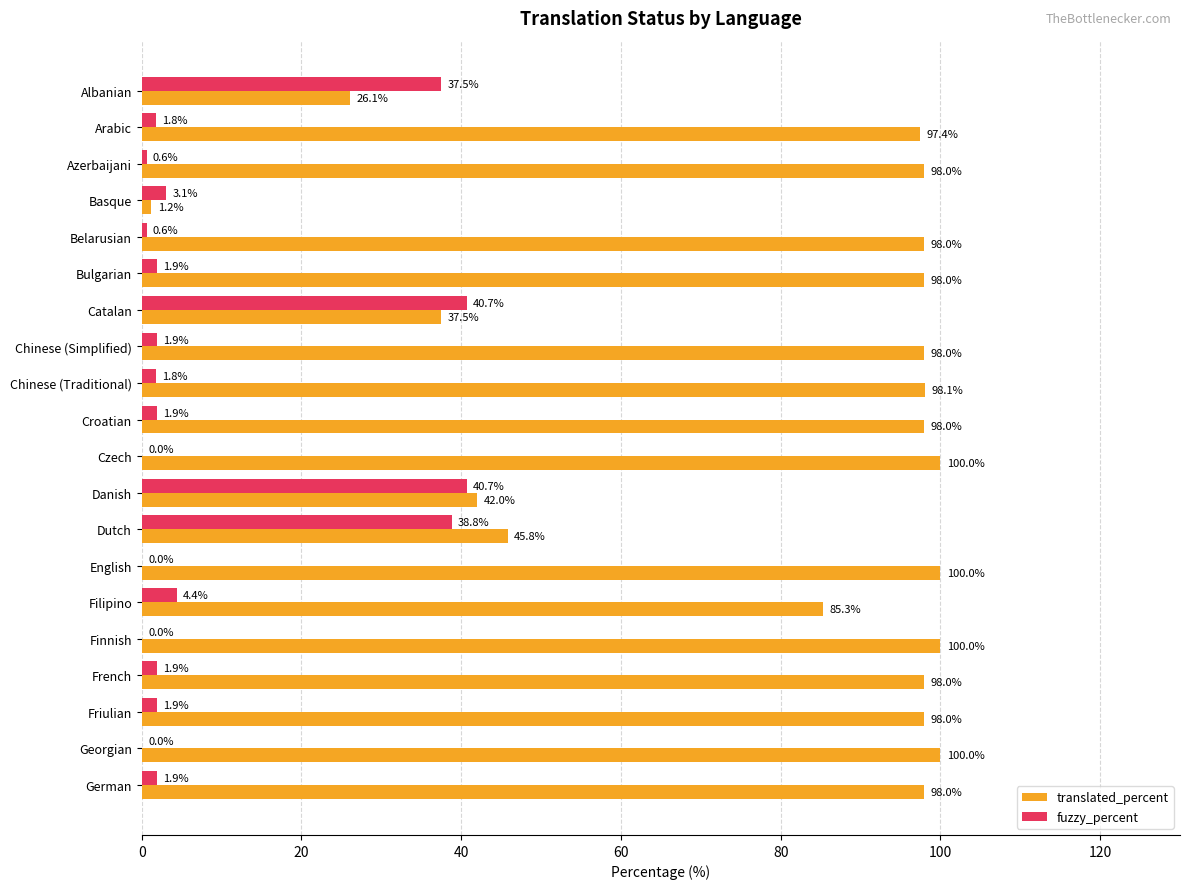

True or false: translated_percent has a value of 144.3 at Friulian.

False